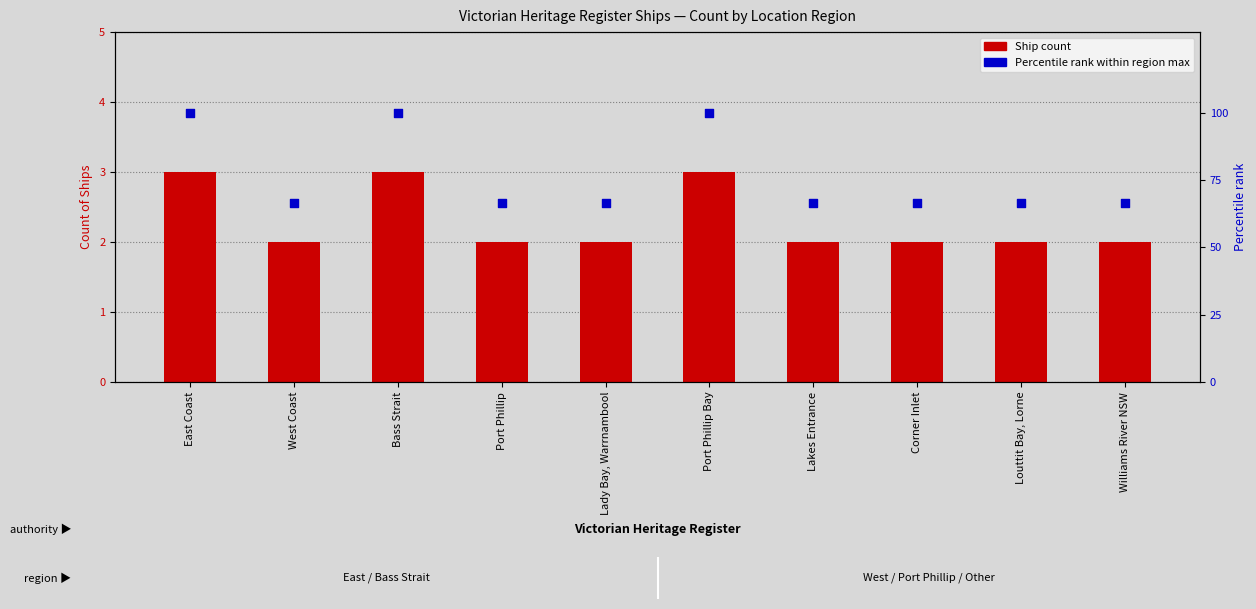

Which series has the largest Y range (max minus min)?

Percentile (within region max)